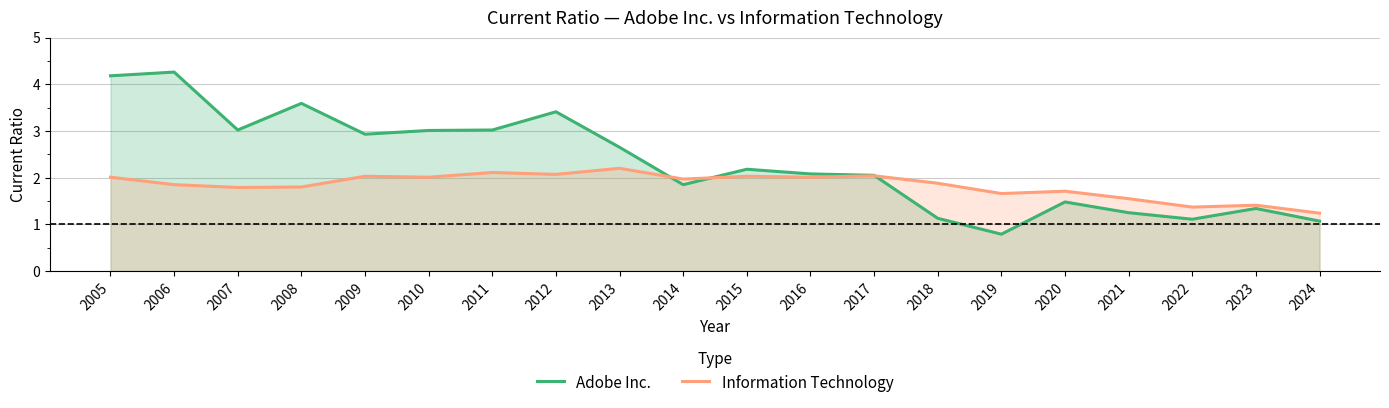

Reading left to right, what are all the values shown in this chart?

Adobe Inc.: 4.2	4.3	3.0	3.6	2.9	3.0	3.0	3.4	2.6	1.9	2.2	2.1	2.0	1.1	0.8	1.5	1.2	1.1	1.3	1.1
Information Technology: 2.0	1.9	1.8	1.8	2.0	2.0	2.1	2.1	2.2	2.0	2.0	2.0	2.0	1.9	1.7	1.7	1.6	1.4	1.4	1.2